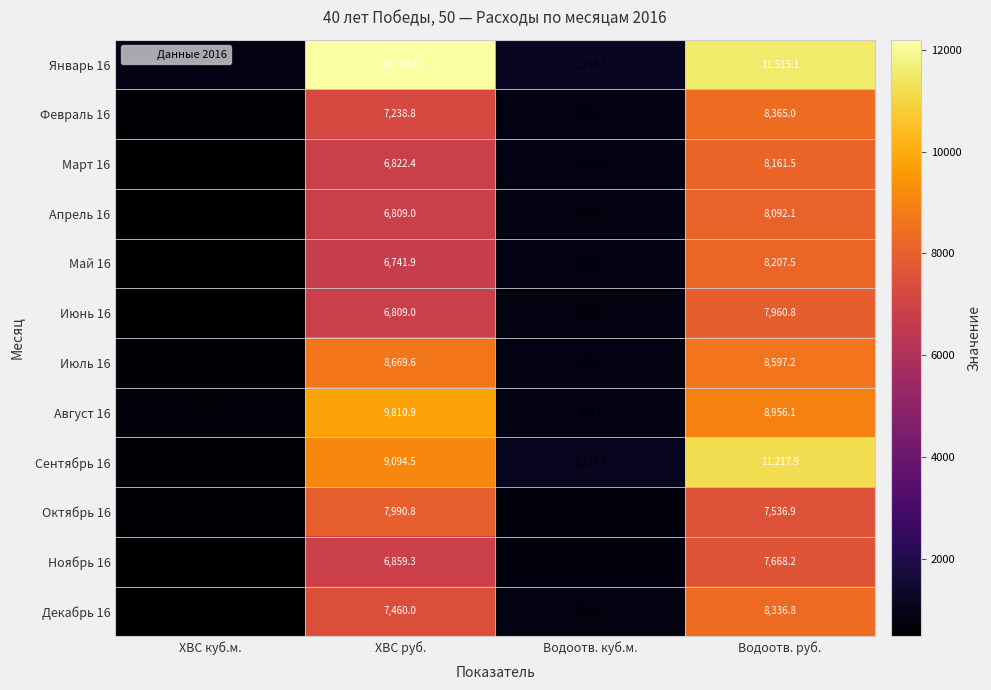

What is the total value across all series at ХВС куб.м.?

7048.0